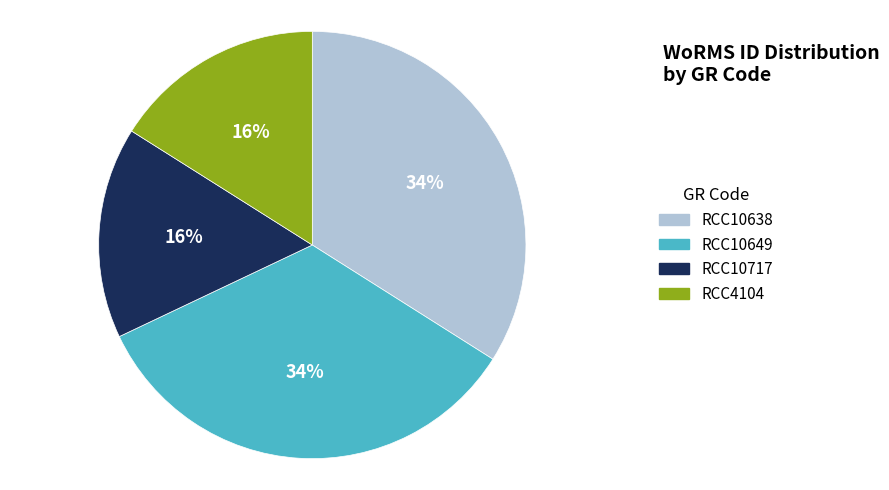

Is there a majority slice in this chart?

No